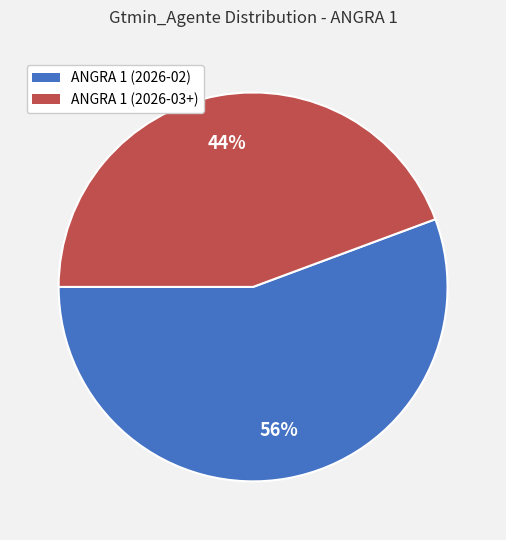

How many slices are in this pie chart?

2